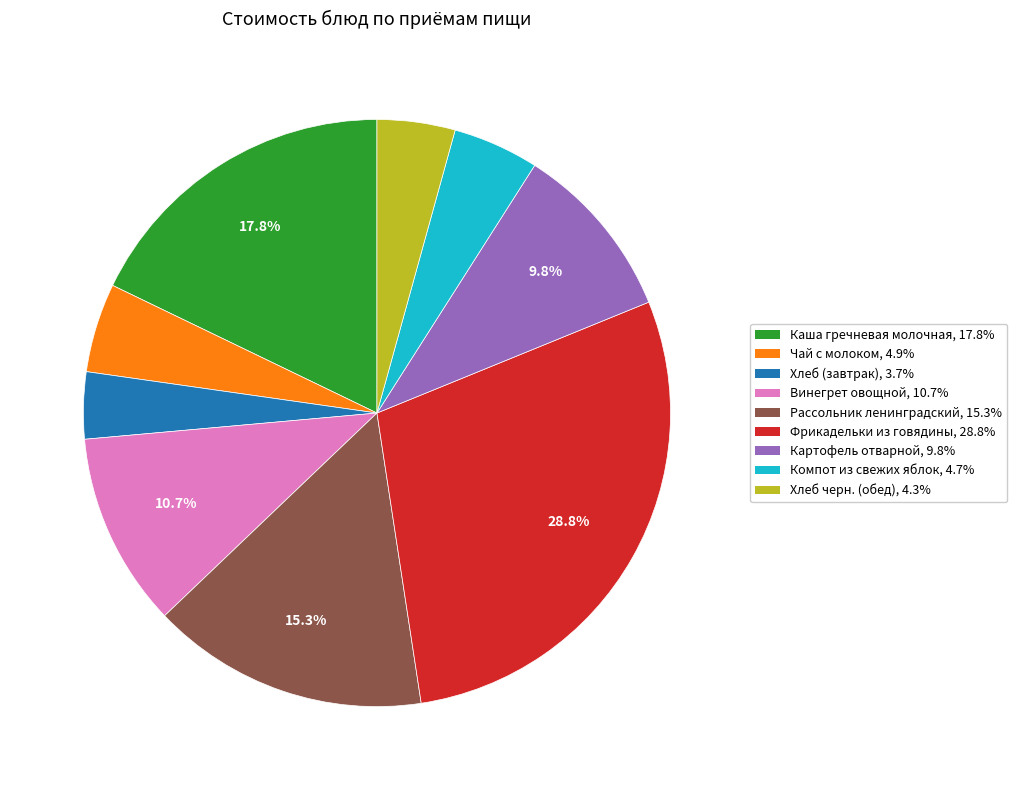

Which has a higher value, Картофель отварной or Винегрет овощной?

Винегрет овощной